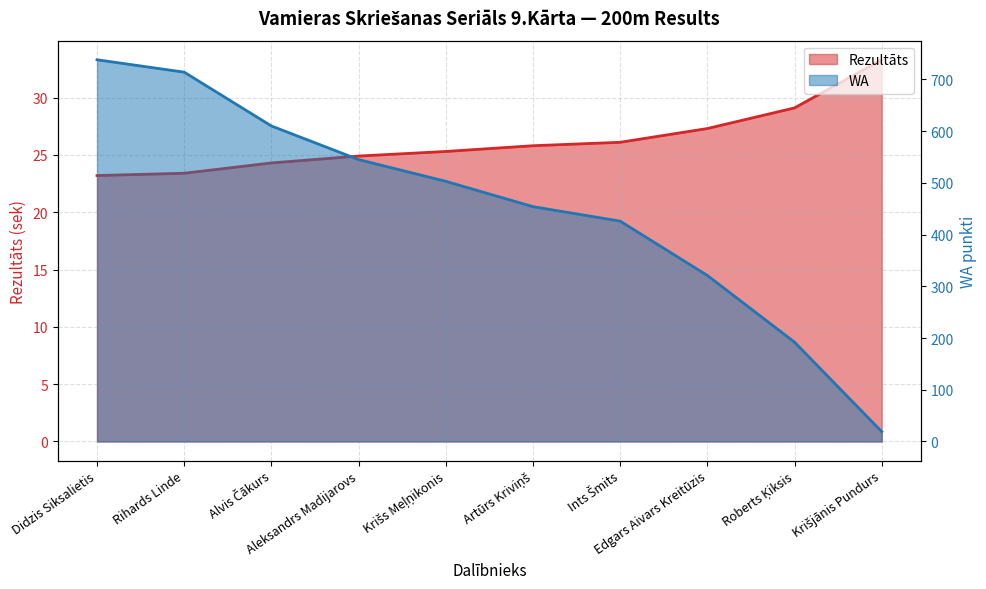

Reading left to right, extract all data points from this chart.

Rezultāts: Didzis Siksalietis=23.2	Rihards Linde=23.4	Alvis Čākurs=24.3	Aleksandrs Madijarovs=24.9	Krišs Meļņikonis=25.3	Artūrs Kriviņš=25.8	Ints Šmits=26.1	Edgars Aivars Kreitūzis=27.3	Roberts Ķiksis=29.1	Krišjānis Pundurs=33.3
WA: Didzis Siksalietis=738.0	Rihards Linde=714.0	Alvis Čākurs=610.0	Aleksandrs Madijarovs=545.0	Krišs Meļņikonis=503.0	Artūrs Kriviņš=454.0	Ints Šmits=426.0	Edgars Aivars Kreitūzis=321.0	Roberts Ķiksis=192.0	Krišjānis Pundurs=19.0